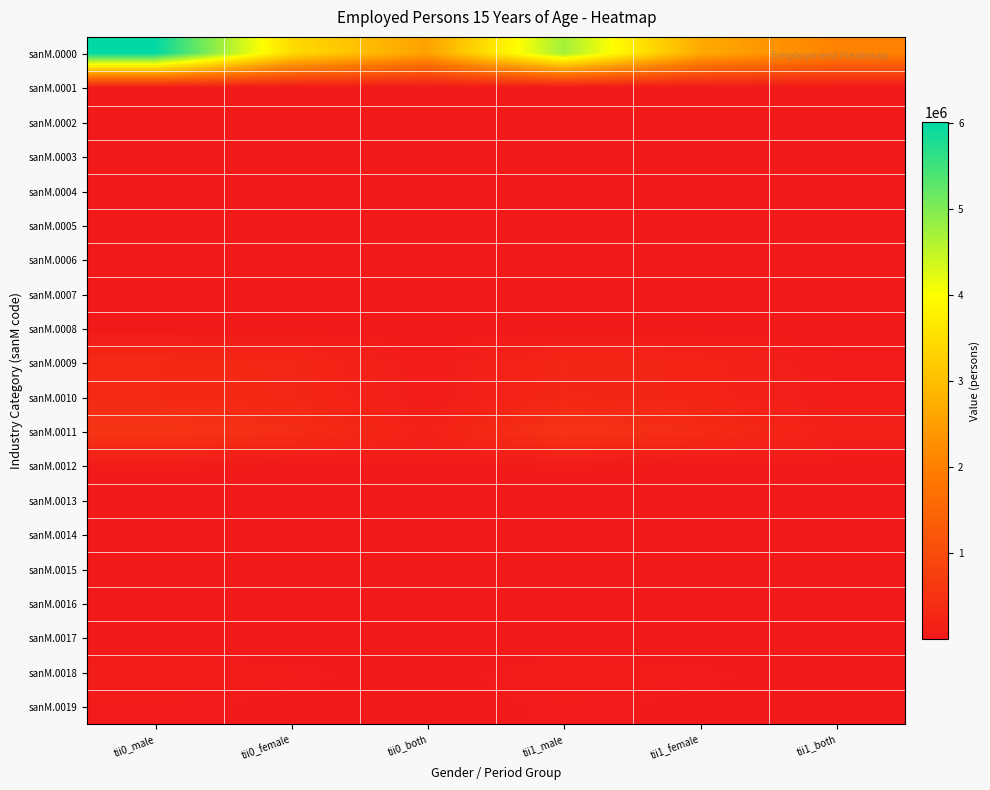

List the series in order of their peak value, highest first.

sanM.0000, sanM.0011, sanM.0009, sanM.0010, sanM.0018, sanM.0012, sanM.0019, sanM.0014, sanM.0001, sanM.0002, sanM.0017, sanM.0016, sanM.0013, sanM.0015, sanM.0007, sanM.0008, sanM.0004, sanM.0005, sanM.0003, sanM.0006